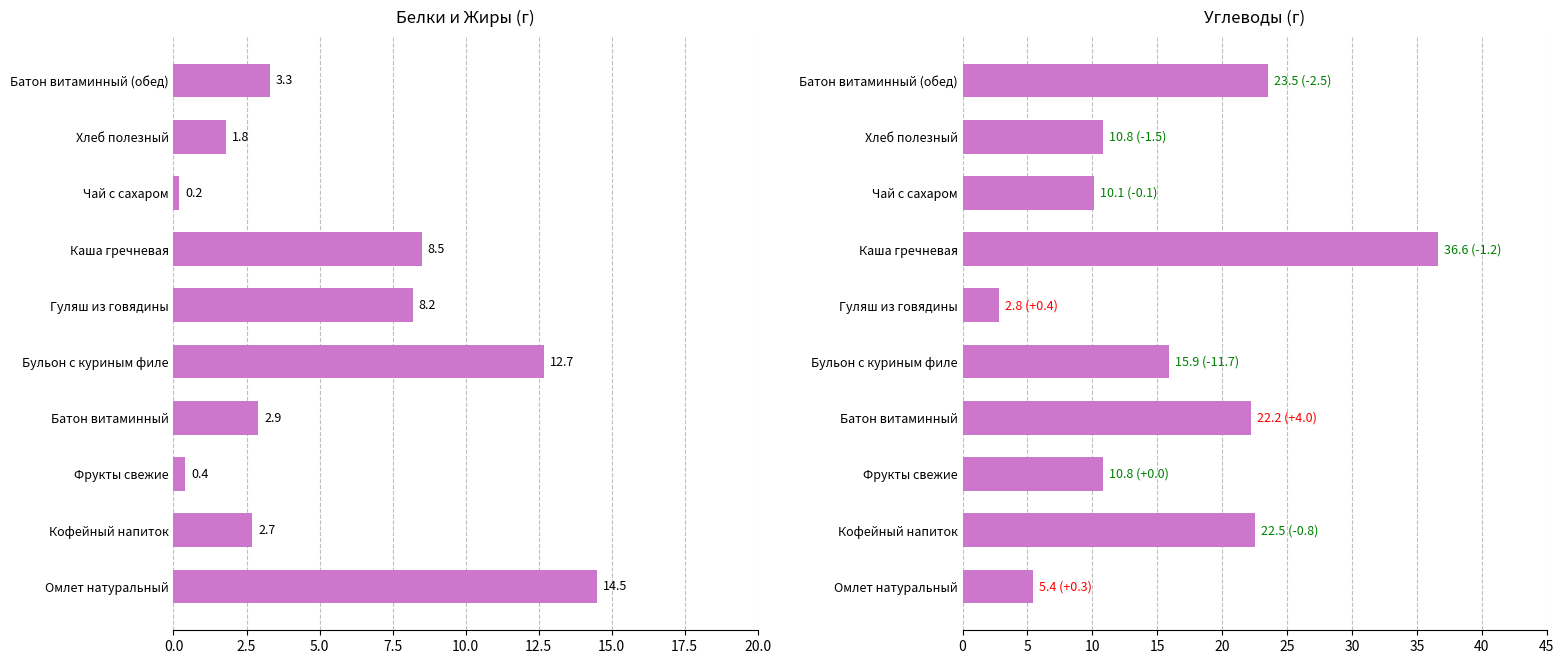

How many groups of bars are there?

10